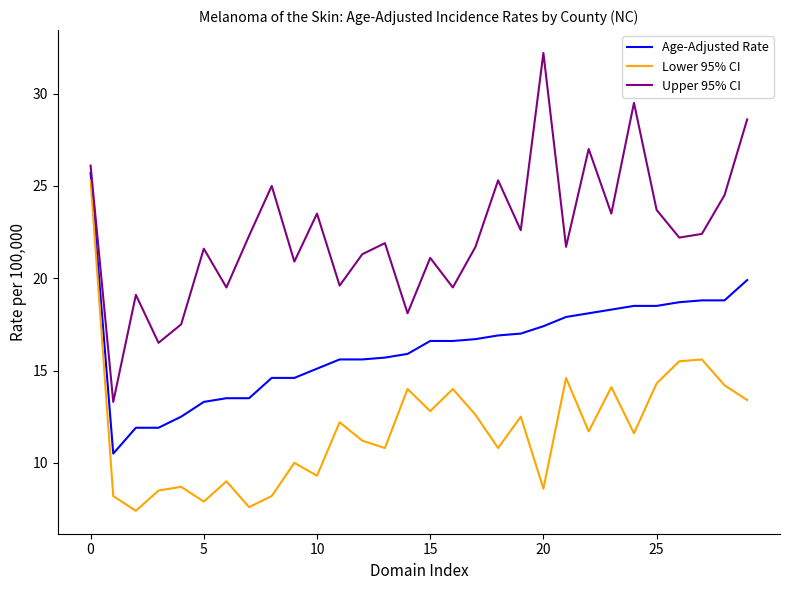

Which series has the largest total across all categories?

Upper 95% CI